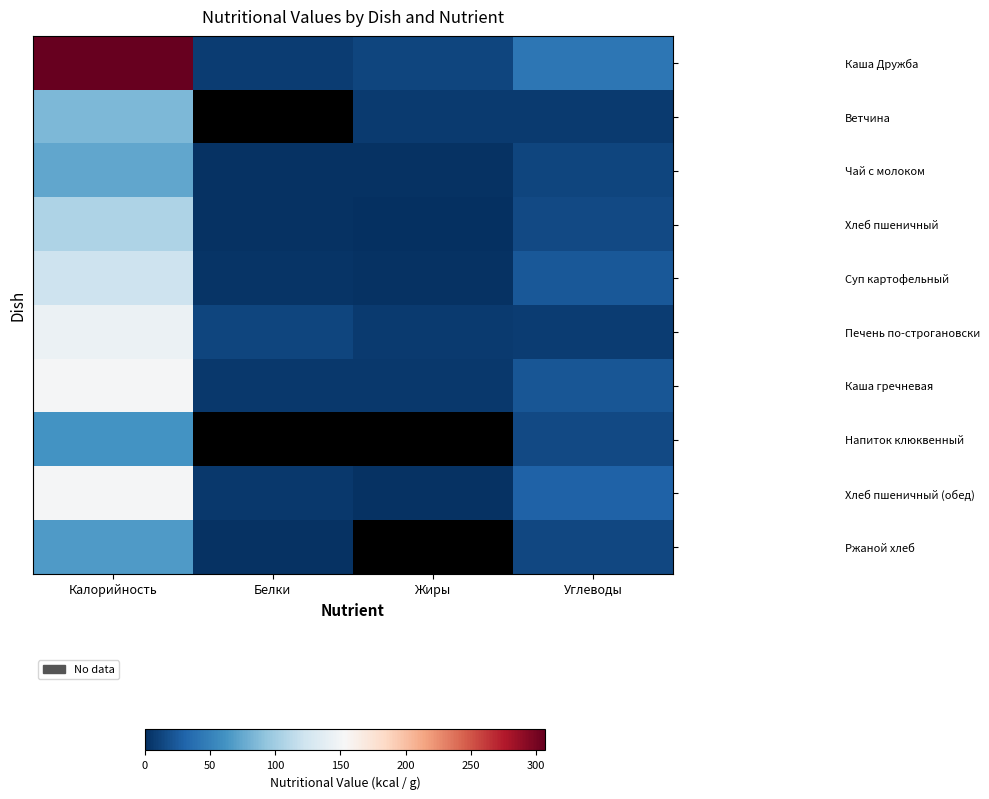

What is the difference between the highest and lowest values at Белки?

10.0